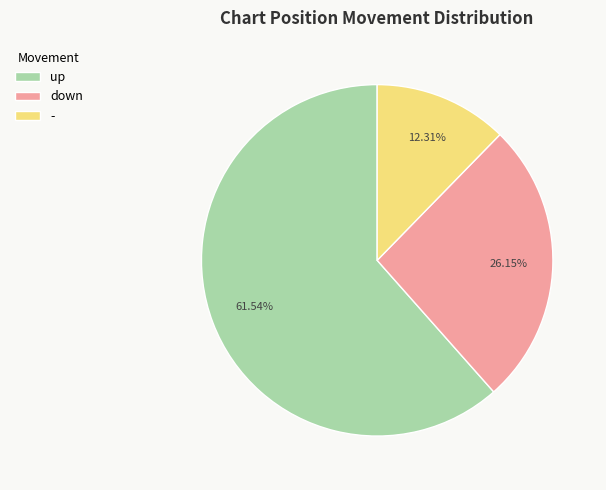

Which slice is the largest?

up